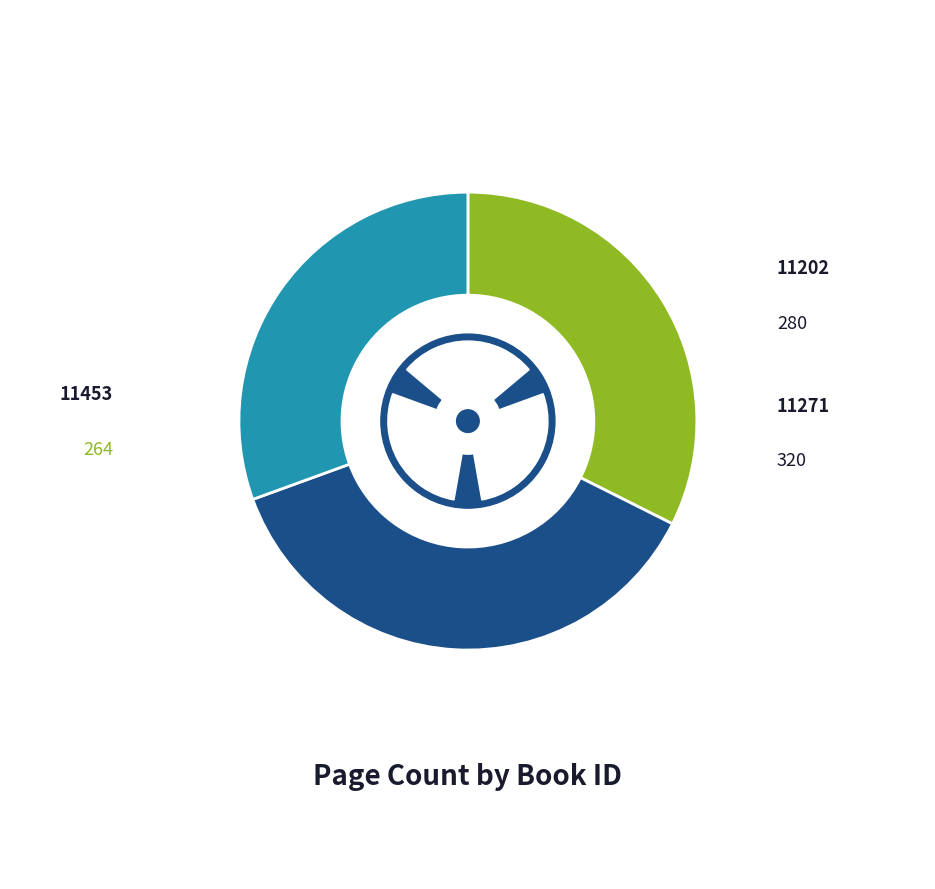

Is the sum of 11202
Английският пациент
(мека, 1996) and 11271
Английският пациент
(твърда, 2005) greater than half?

Yes